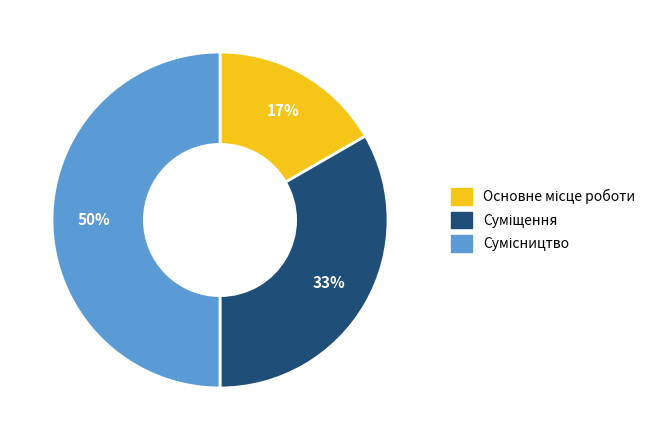

To the nearest percent, what is the difference between the largest and smallest slice percentages?

33%